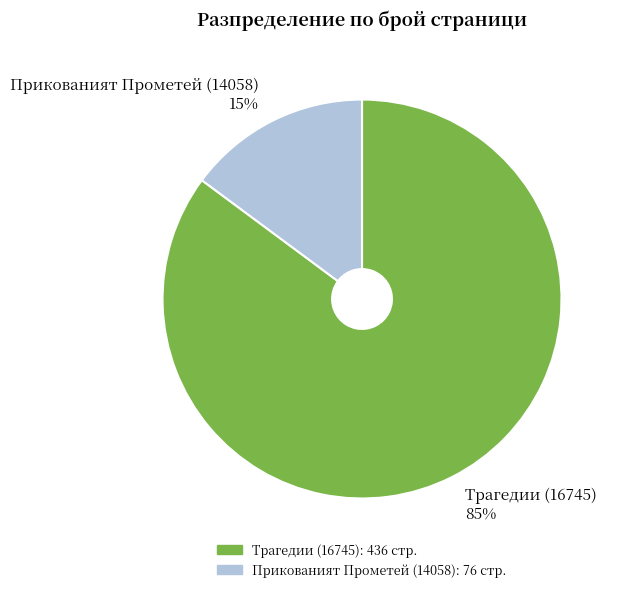

The Трагедии (16745) slice represents 85% of the pie. True or false?

True